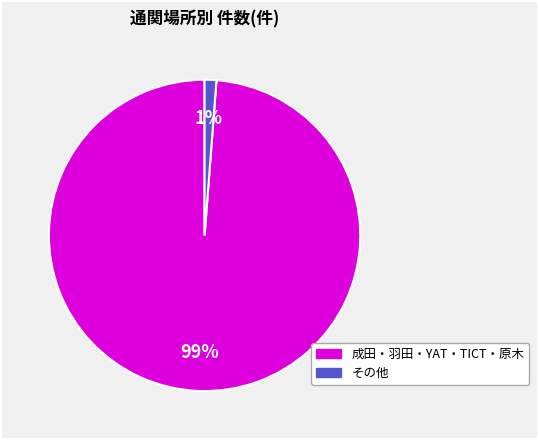

Count the number of slices in the pie.

2